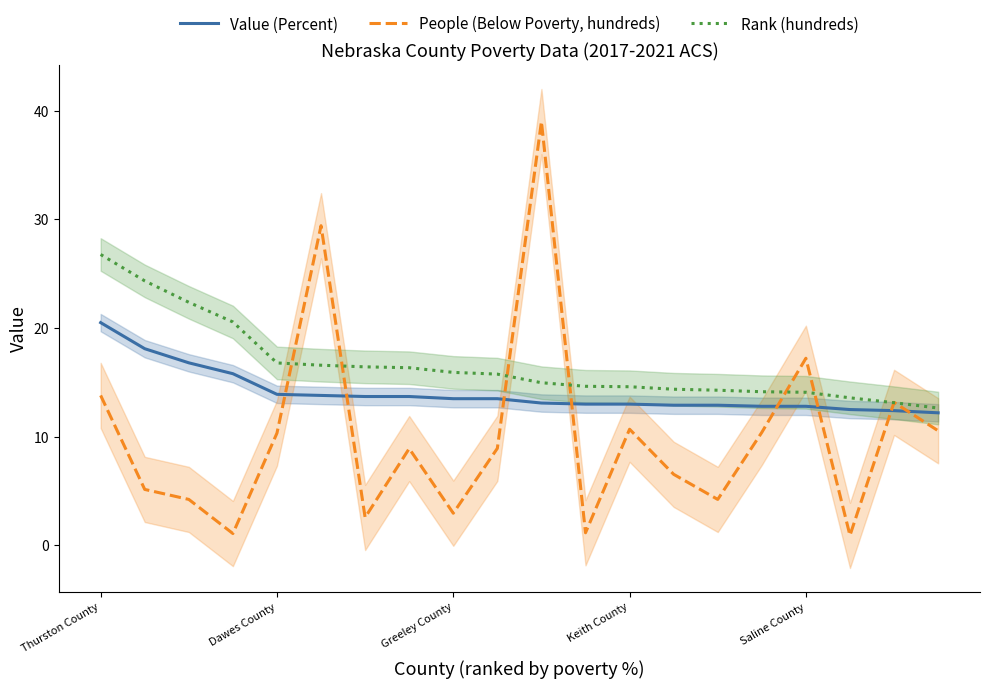

Reading left to right, list all the values displayed in this chart.

Value (Percent): 20.5	18.1	16.8	15.8	13.9	13.8	13.7	13.7	13.5	13.5	13.1	13.0	13.0	12.9	12.9	12.8	12.8	12.5	12.4	12.2
People (Below Poverty, hundreds): 13.8	5.2	4.2	1.1	10.3	29.4	2.6	8.9	3.0	8.9	39.0	1.2	10.7	6.5	4.2	10.4	17.2	0.9	13.2	10.6
Rank (hundreds): 26.8	24.3	22.4	20.6	16.8	16.6	16.4	16.4	15.9	15.8	15.0	14.6	14.6	14.4	14.3	14.1	14.1	13.6	13.1	12.6